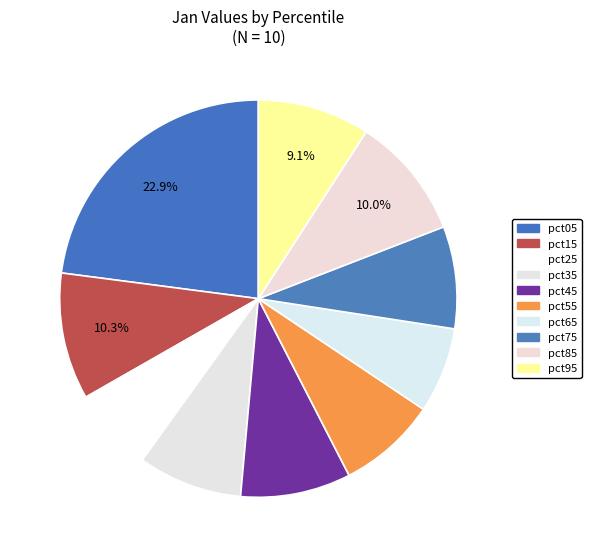

How many slices are in this pie chart?

10